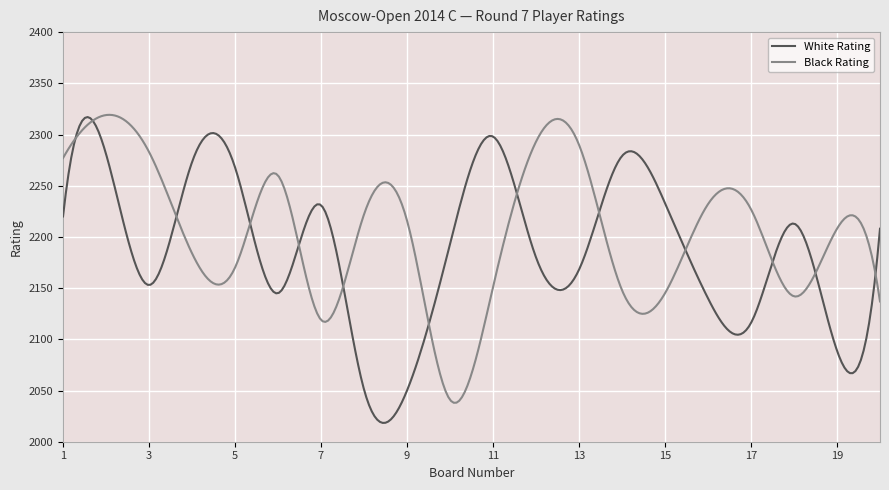

How many intersections are there between White Rating and Black Rating?

13